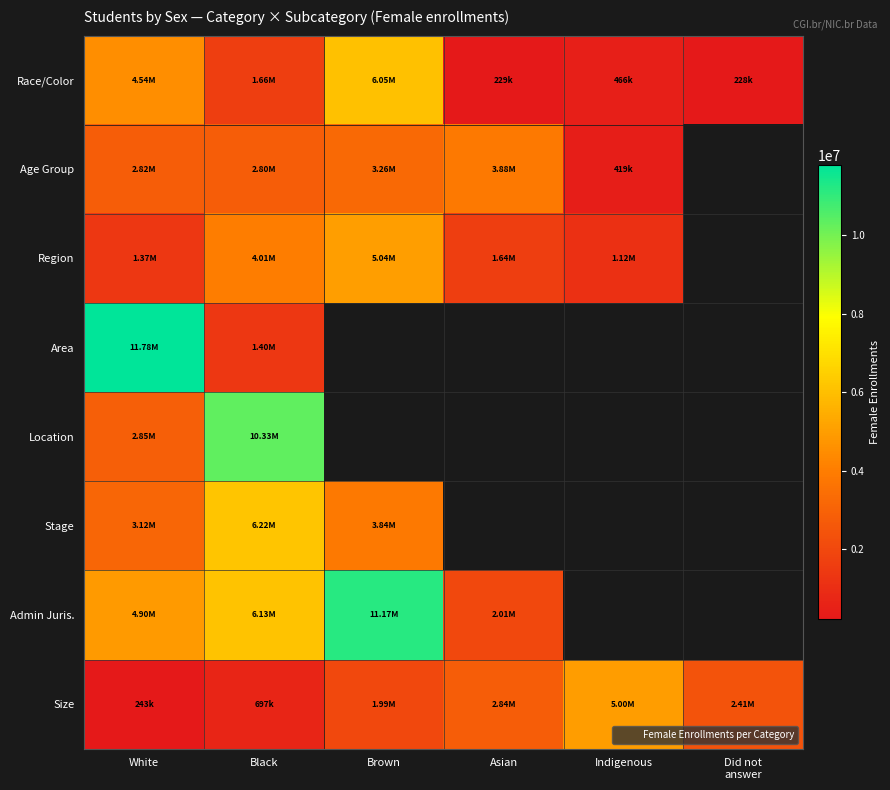

The Race/Color series shows 6048240.0 at Brown. True or false?

True